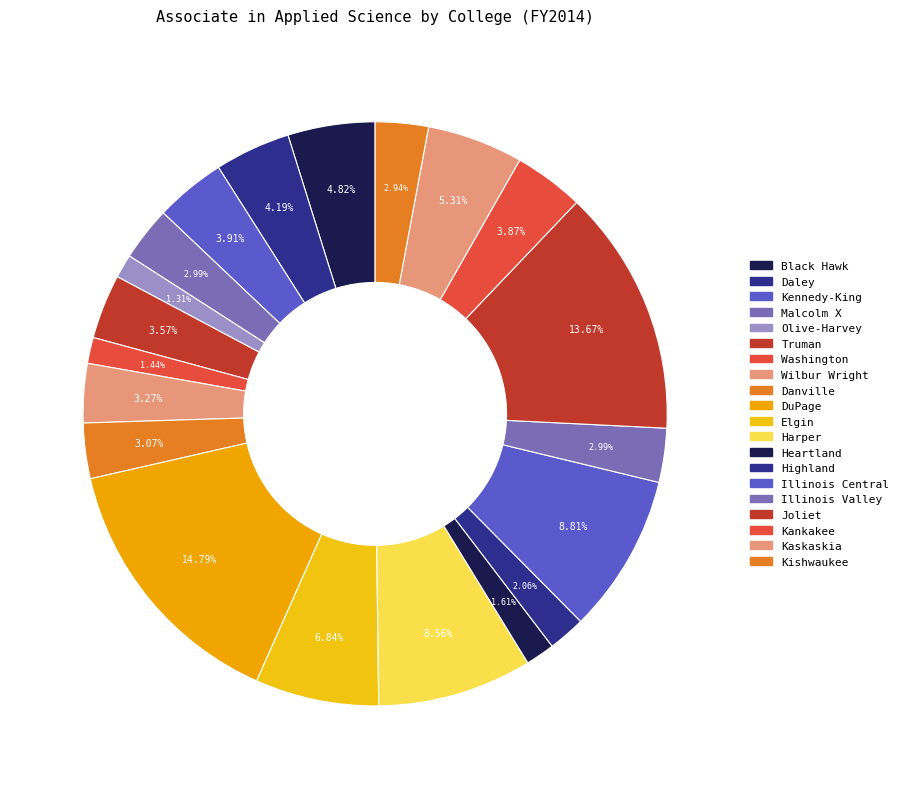

To the nearest percent, what is the difference between the Danville and DuPage slice percentages?

12%